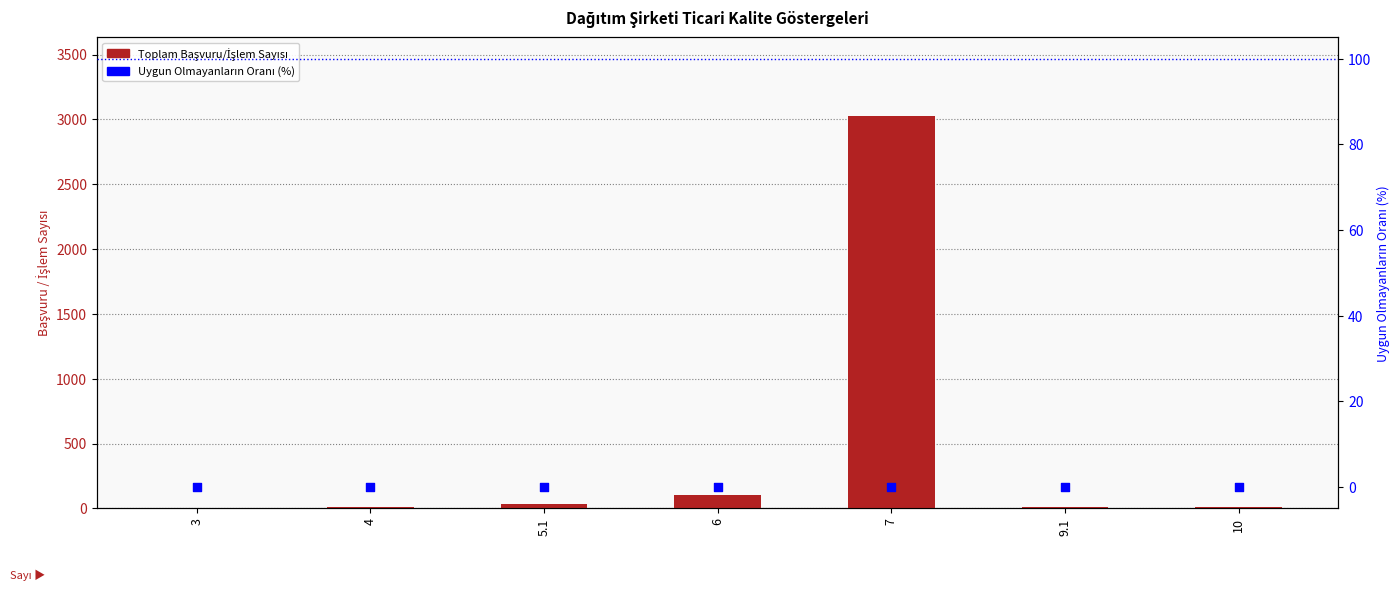

At which category is the sum across all series the highest?

7